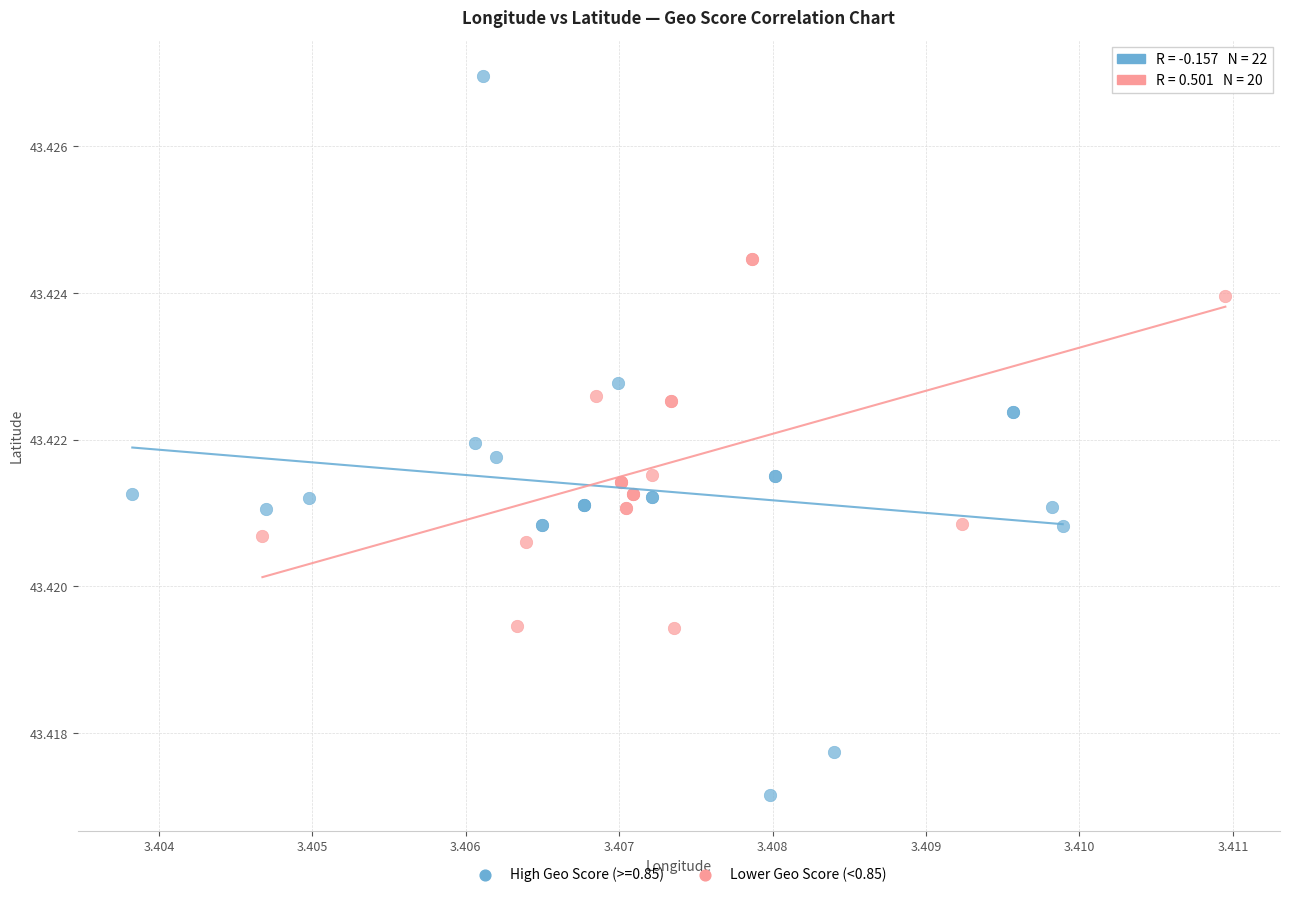

Which series contains the highest Y value?

High Geo Score (>=0.85)